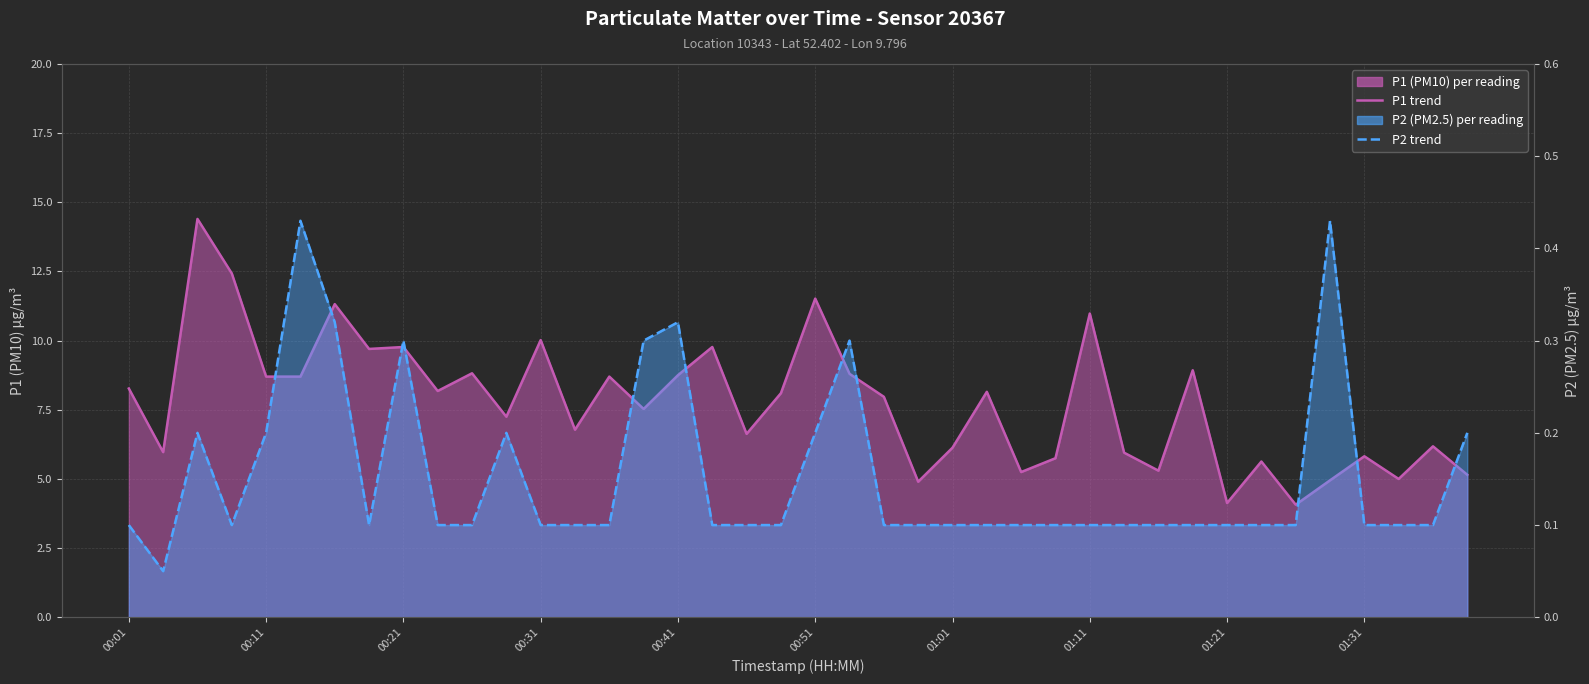

How many lines are shown in the chart?

2